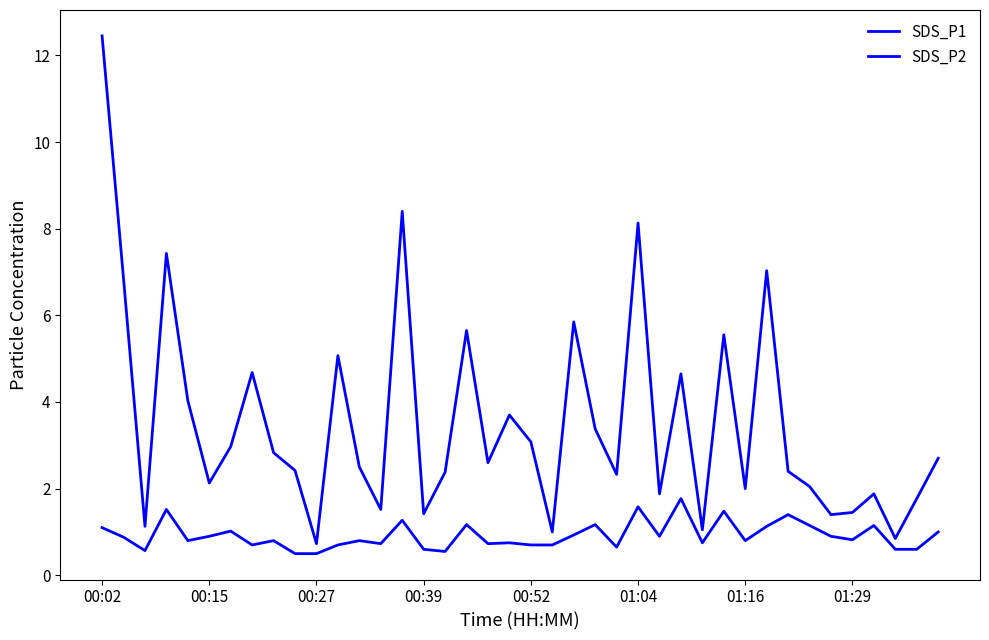

Does the chart have visible grid lines?

No